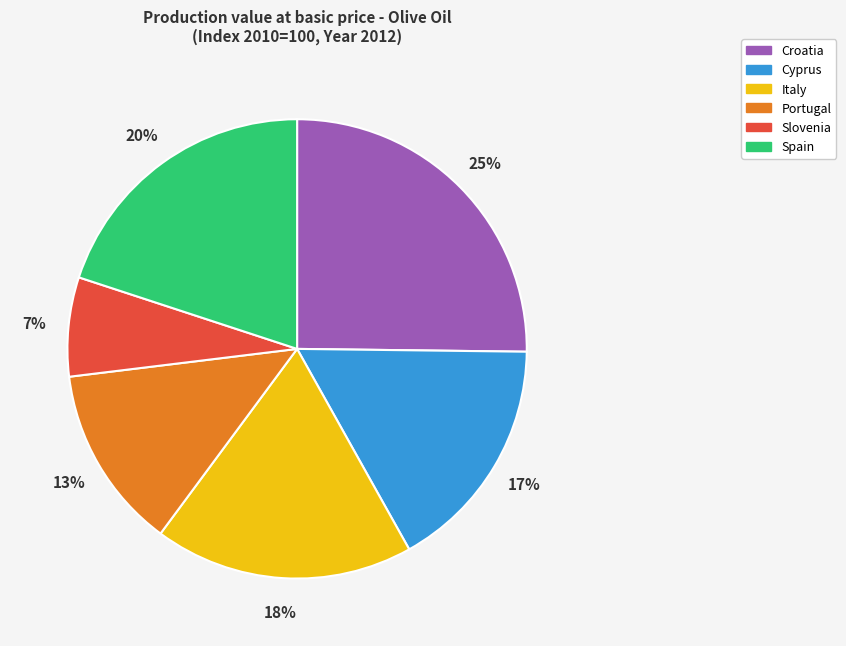

True or false: Portugal accounts for 21% of the total.

False